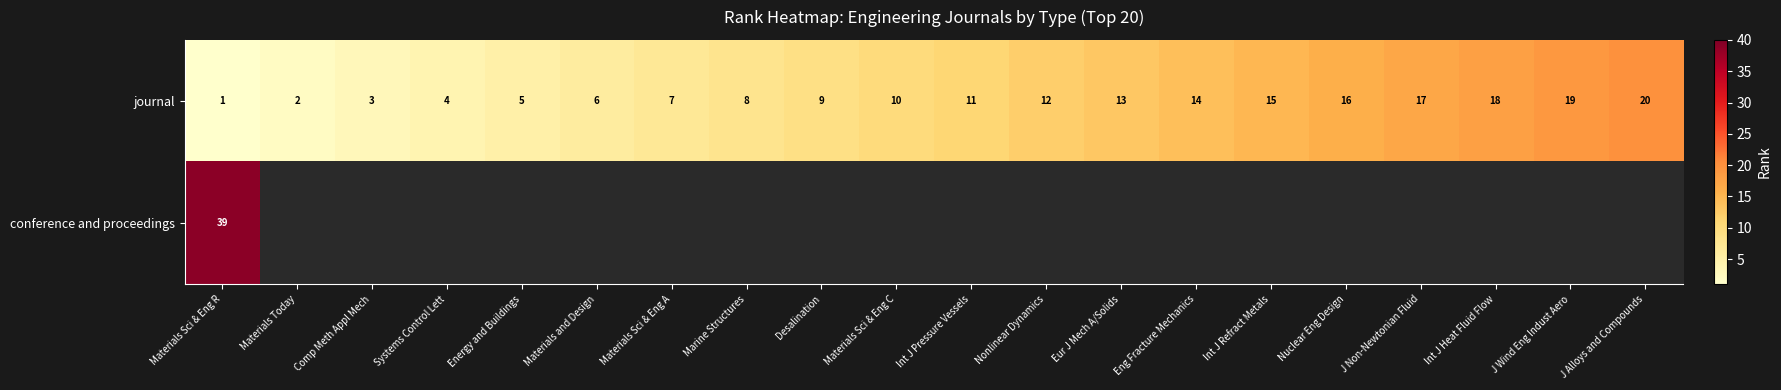

At which category does the chart reach its minimum across all series?

Materials Sci & Eng R